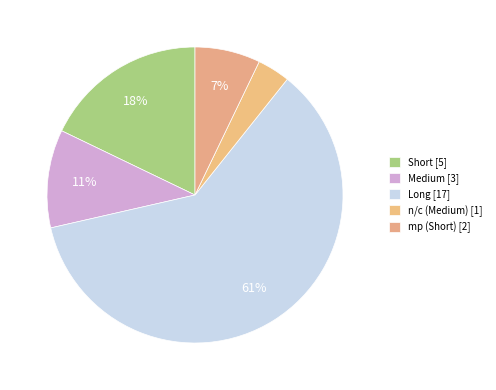

Which slice represents more than half of the pie?

Long